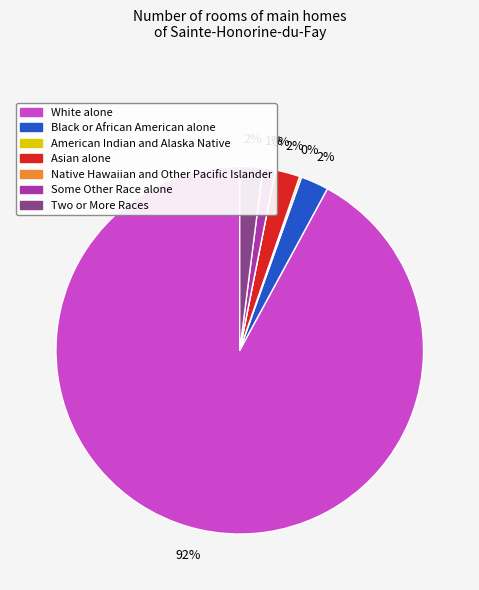

Which slice represents more than half of the pie?

White alone